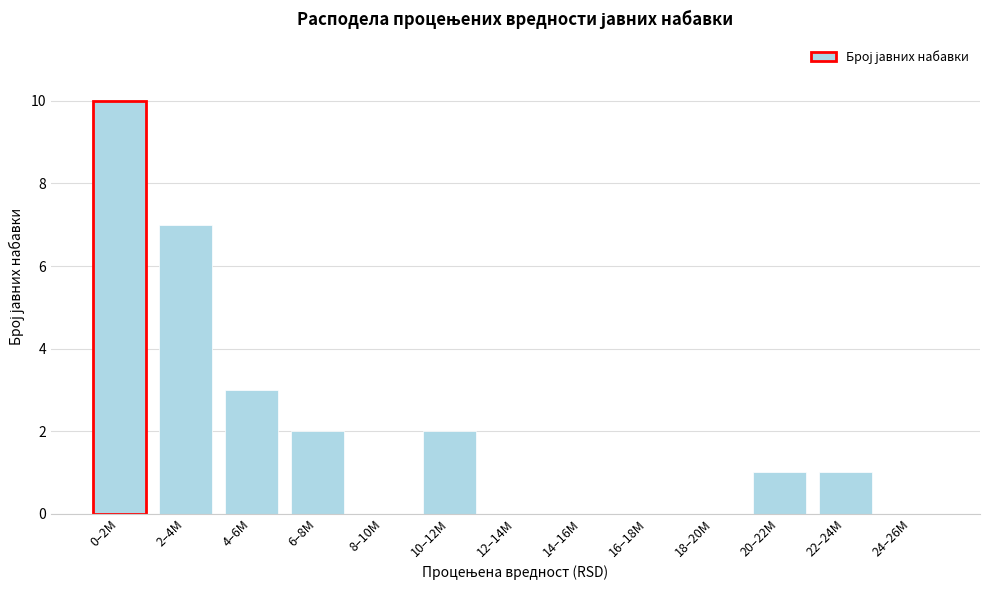

Reading left to right, transcribe all the data shown in this chart.

0–2M=10	2–4M=7	4–6M=3	6–8M=2	8–10M=0	10–12M=2	12–14M=0	14–16M=0	16–18M=0	18–20M=0	20–22M=1	22–24M=1	24–26M=0